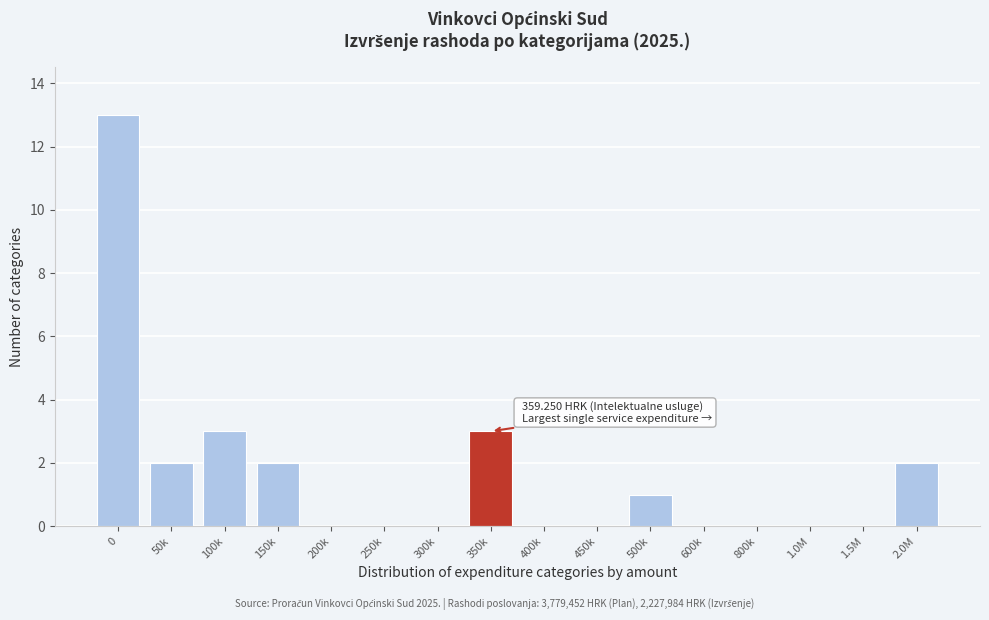

Reading left to right, what are all the values shown in this chart?

0=13	50k=2	100k=3	150k=2	200k=0	250k=0	300k=0	350k=3	400k=0	450k=0	500k=1	600k=0	800k=0	1.0M=0	1.5M=0	2.0M=2